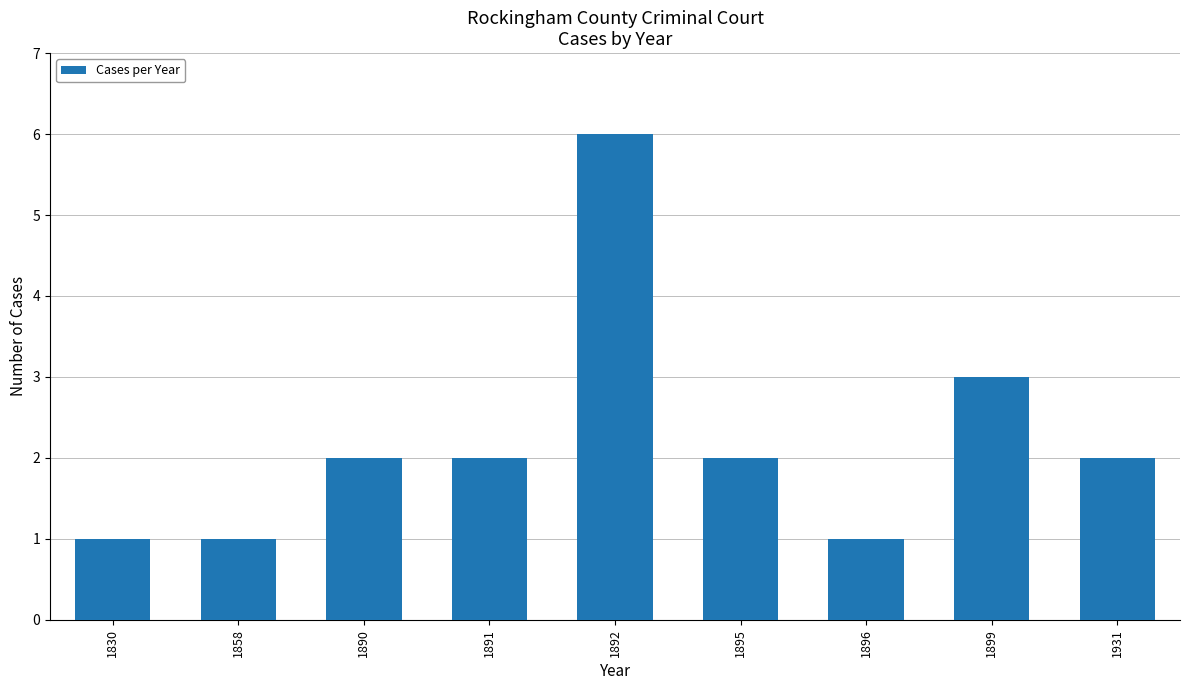

Does the chart contain any negative values?

No